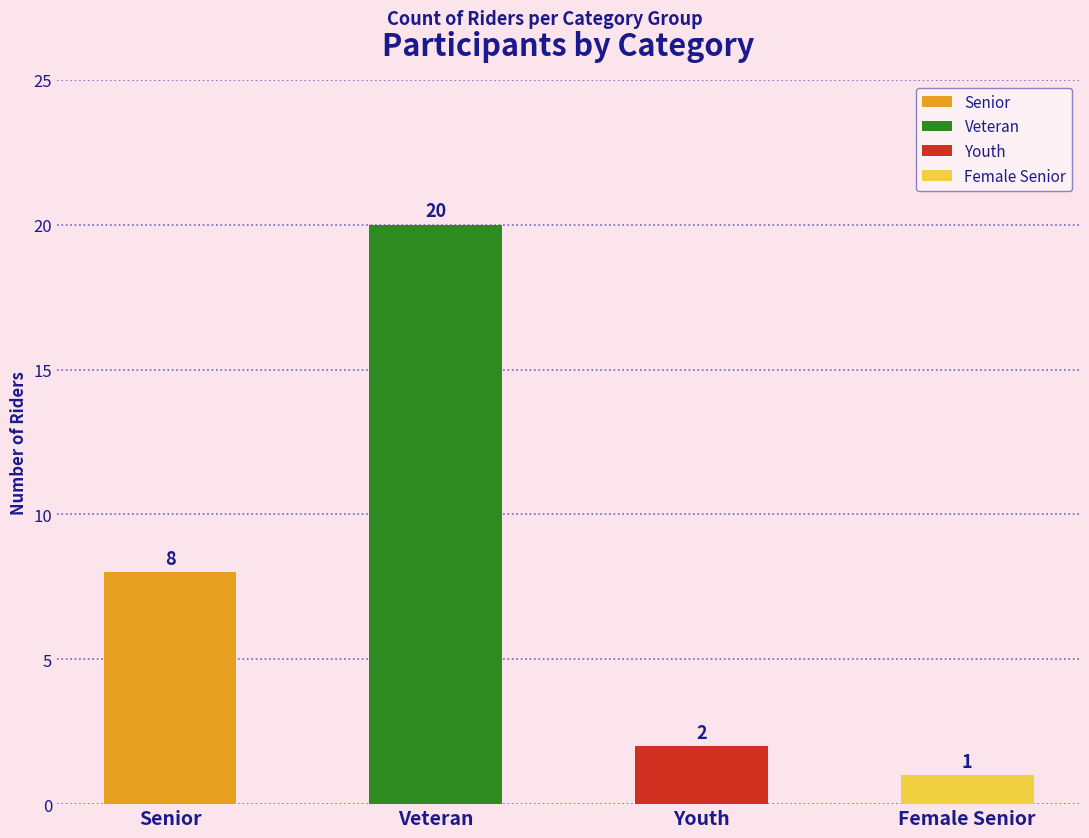

What is the label of the 1st bar from the left?

Senior